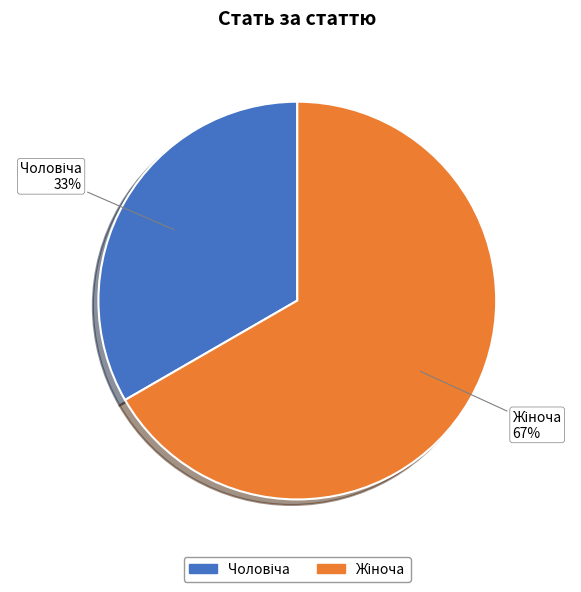

To the nearest percent, what is the average slice percentage?

50%